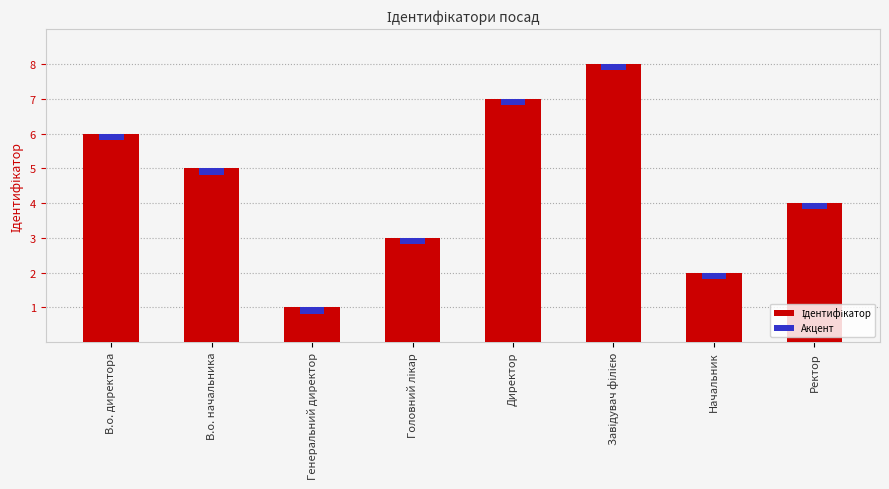

True or false: the data shows 2 at В.о. директора.

False